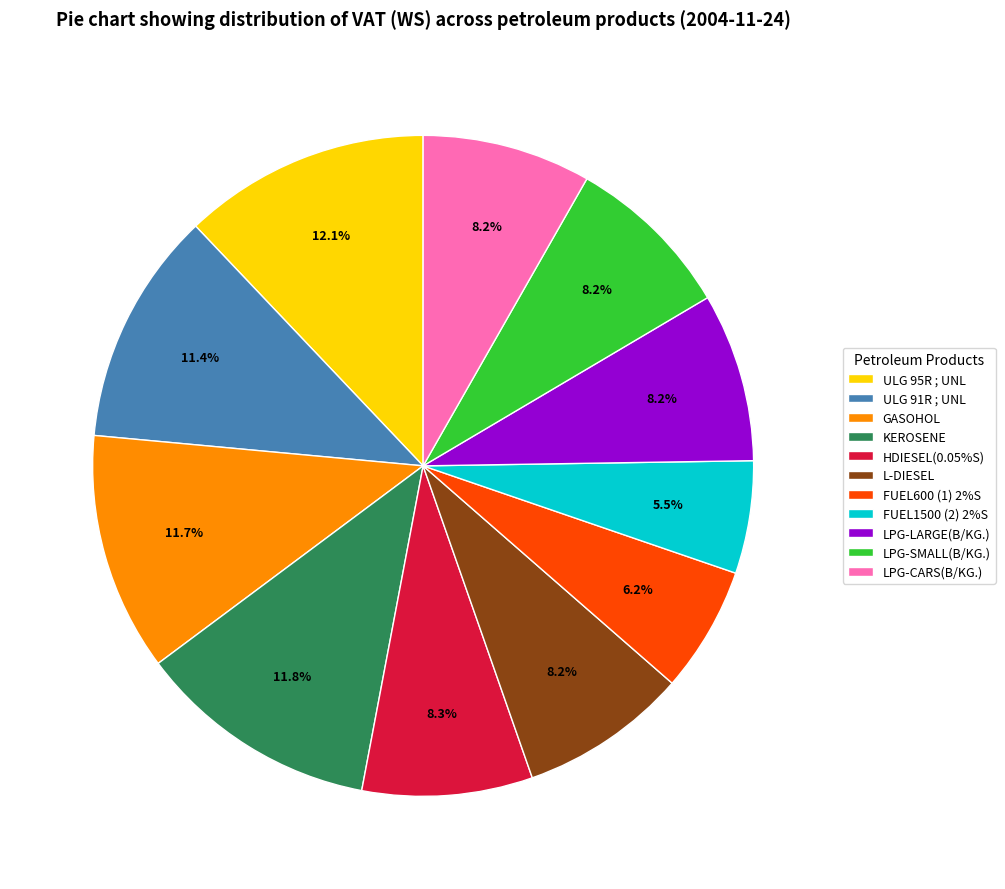

Count the number of slices in the pie.

11